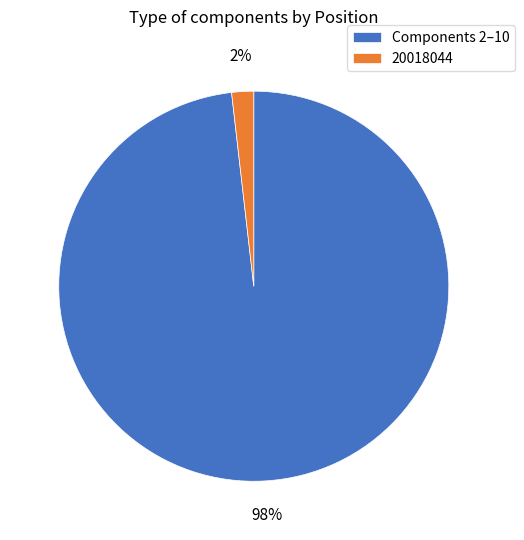

What is the largest slice in the pie chart?

Components 2–10